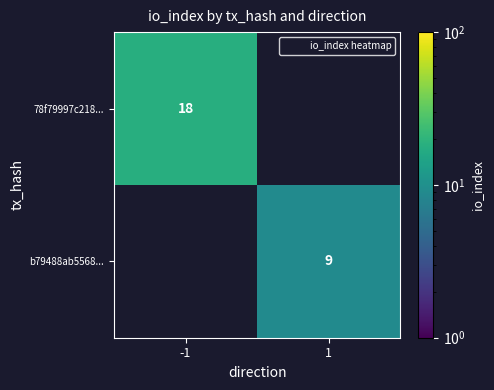

Is it true that 78f79997c218... equals 18.0 at -1?

True